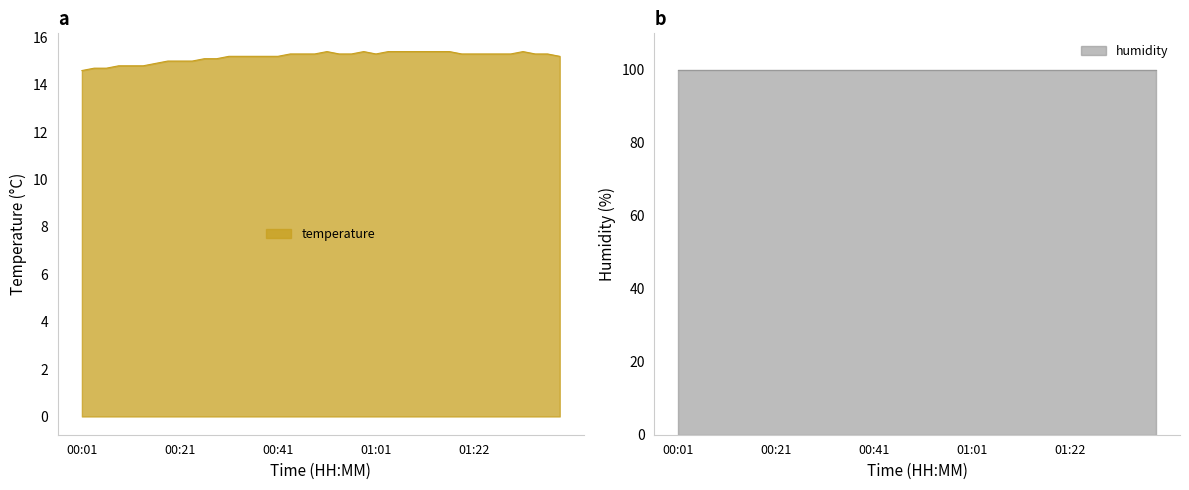

What is the minimum value shown in the chart?

14.6